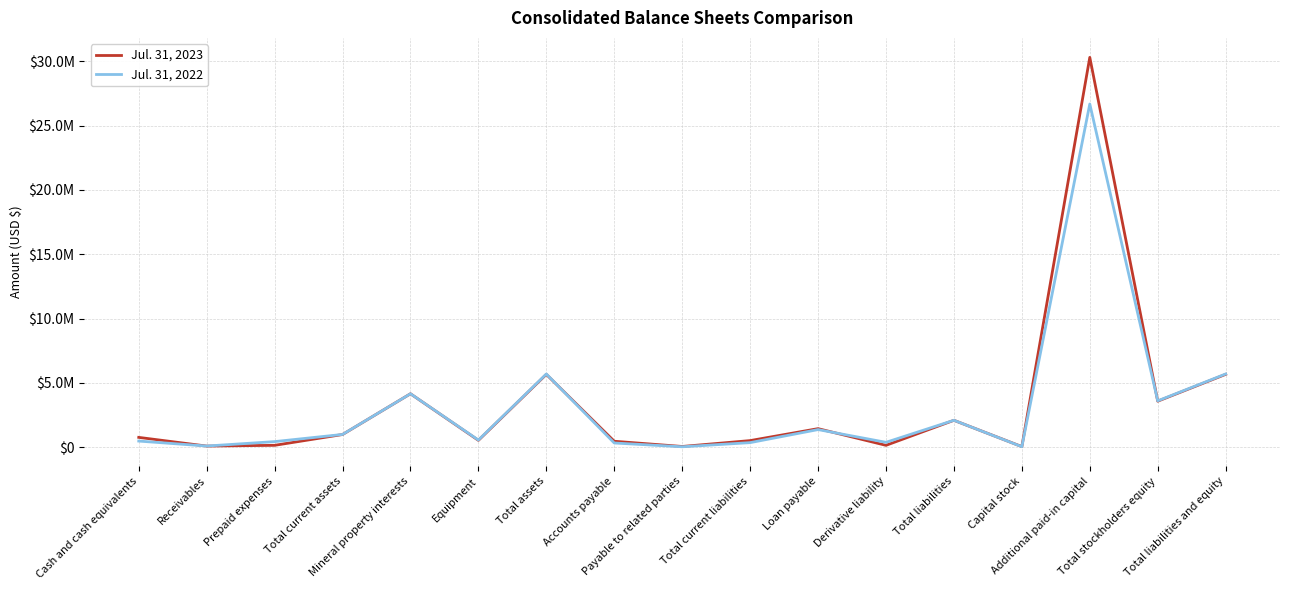

In Jul. 31, 2023, how many points are higher than both neighbors (excluding endpoints)?

5